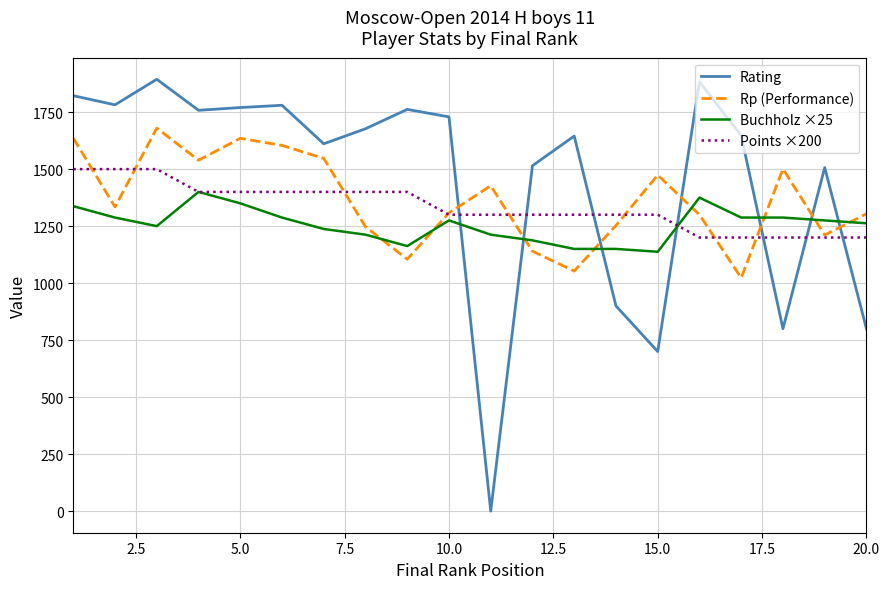

What is the difference between the maximum and second lowest values in the Points ×200 series?

300.0